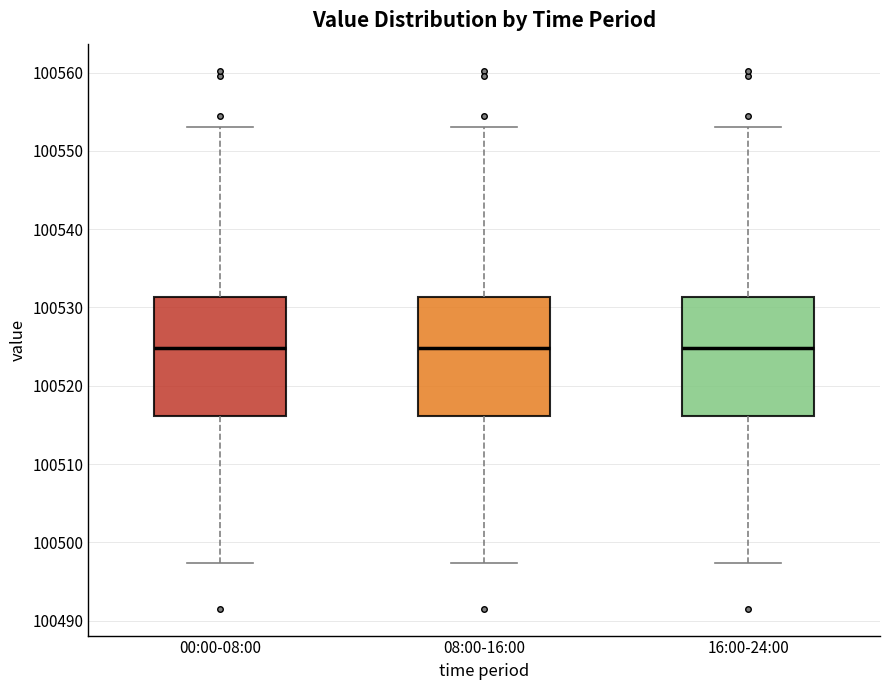

Where does the upper whisker of the box for 00:00-08:00 end on the y-axis? The values are not printed on the chart, so give them approximately, as read against the axis.

100553